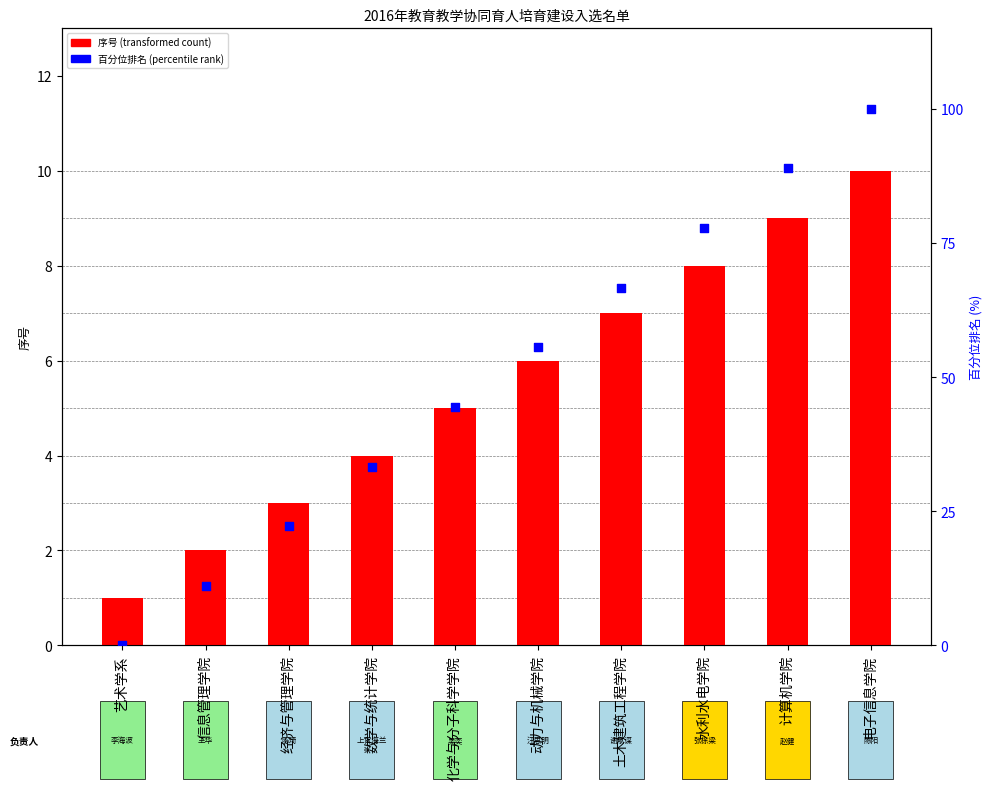

At which category is the sum across all series the highest?

电子信息学院